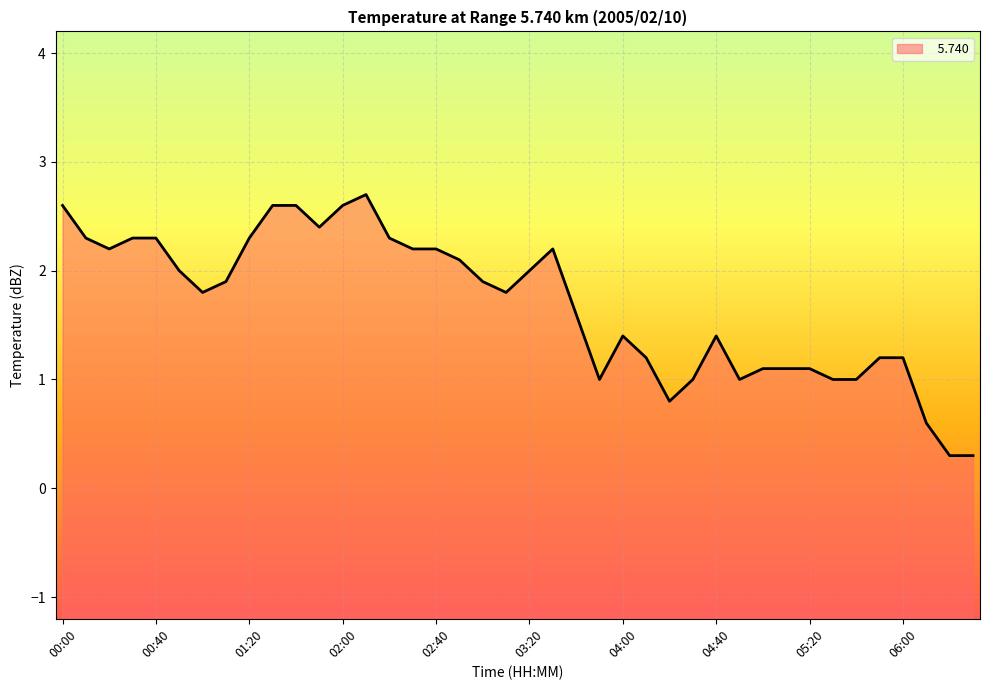

Does the chart display data point markers on the line(s)?

No